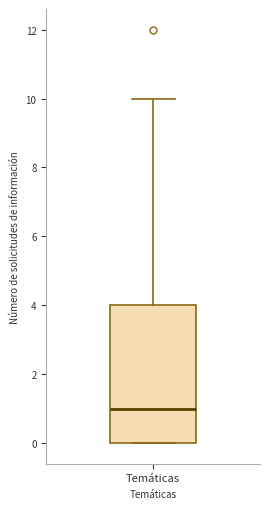

Read this box plot against the y-axis: the position of the median line, the range covered by the box, and the ends of both whiskers. The values are not printed on the chart, so give them approximately, as read against the axis.

median 1, box 0 to 4, whiskers 0 to 10